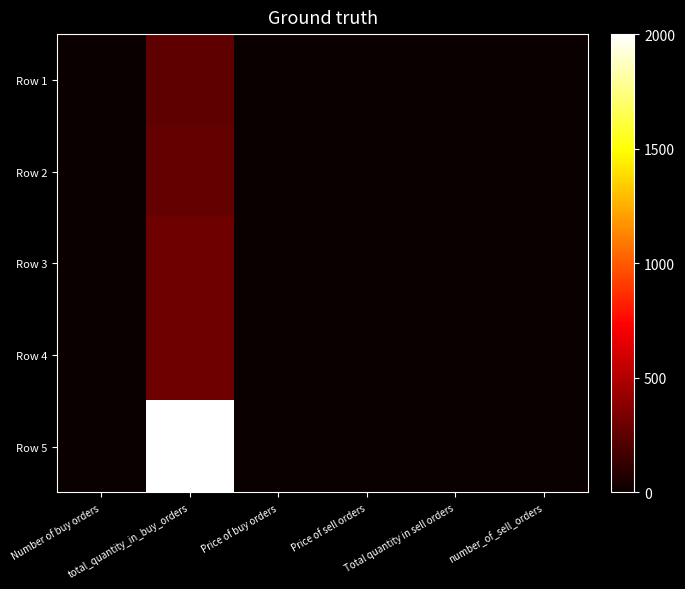

Reading left to right, what are all the values shown in this chart?

Row 1: Number of buy orders=1.0	total_quantity_in_buy_orders=250.0	Price of buy orders=3.5	Price of sell orders=0.0	Total quantity in sell orders=0.0	number_of_sell_orders=0.0
Row 2: Number of buy orders=1.0	total_quantity_in_buy_orders=266.0	Price of buy orders=3.5	Price of sell orders=0.0	Total quantity in sell orders=0.0	number_of_sell_orders=0.0
Row 3: Number of buy orders=1.0	total_quantity_in_buy_orders=300.0	Price of buy orders=3.4	Price of sell orders=0.0	Total quantity in sell orders=0.0	number_of_sell_orders=0.0
Row 4: Number of buy orders=1.0	total_quantity_in_buy_orders=300.0	Price of buy orders=3.3	Price of sell orders=0.0	Total quantity in sell orders=0.0	number_of_sell_orders=0.0
Row 5: Number of buy orders=1.0	total_quantity_in_buy_orders=2000.0	Price of buy orders=3.1	Price of sell orders=0.0	Total quantity in sell orders=0.0	number_of_sell_orders=0.0